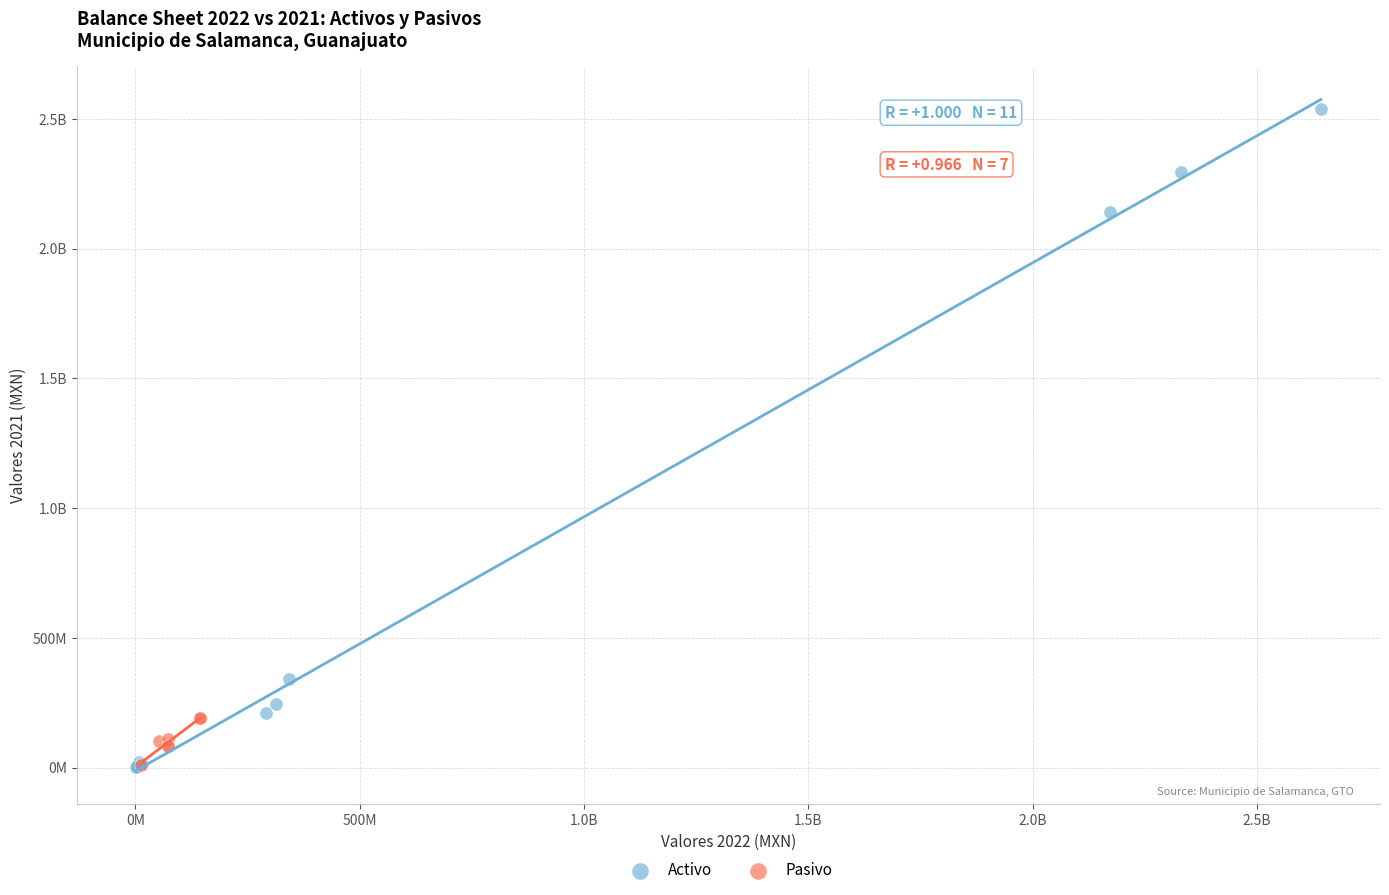

What are all the series names shown in the legend?

Activo, Pasivo